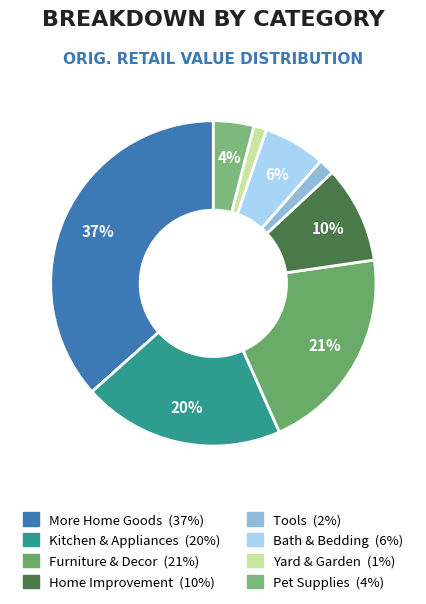

Is there any slice that represents more than half of the pie?

No